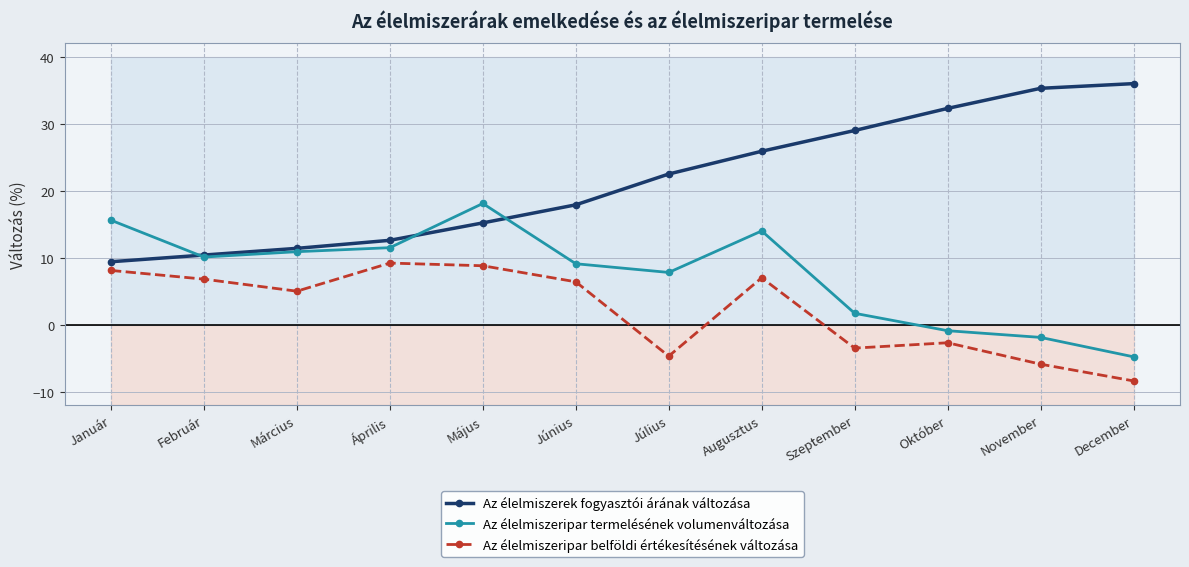

The Az élelmiszeripar belföldi értékesítésének változása series shows 5.0 at Március. True or false?

True